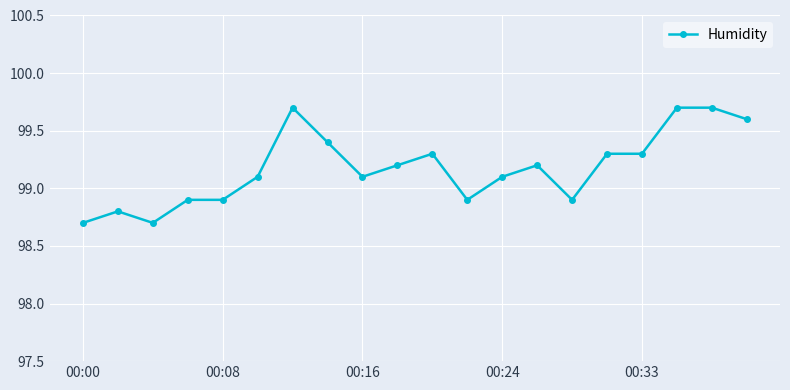

Reading right to left, transcribe all the data shown in this chart.

99.6	99.7	99.7	99.3	99.3	98.9	99.2	99.1	98.9	99.3	99.2	99.1	99.4	99.7	99.1	98.9	98.9	98.7	98.8	98.7